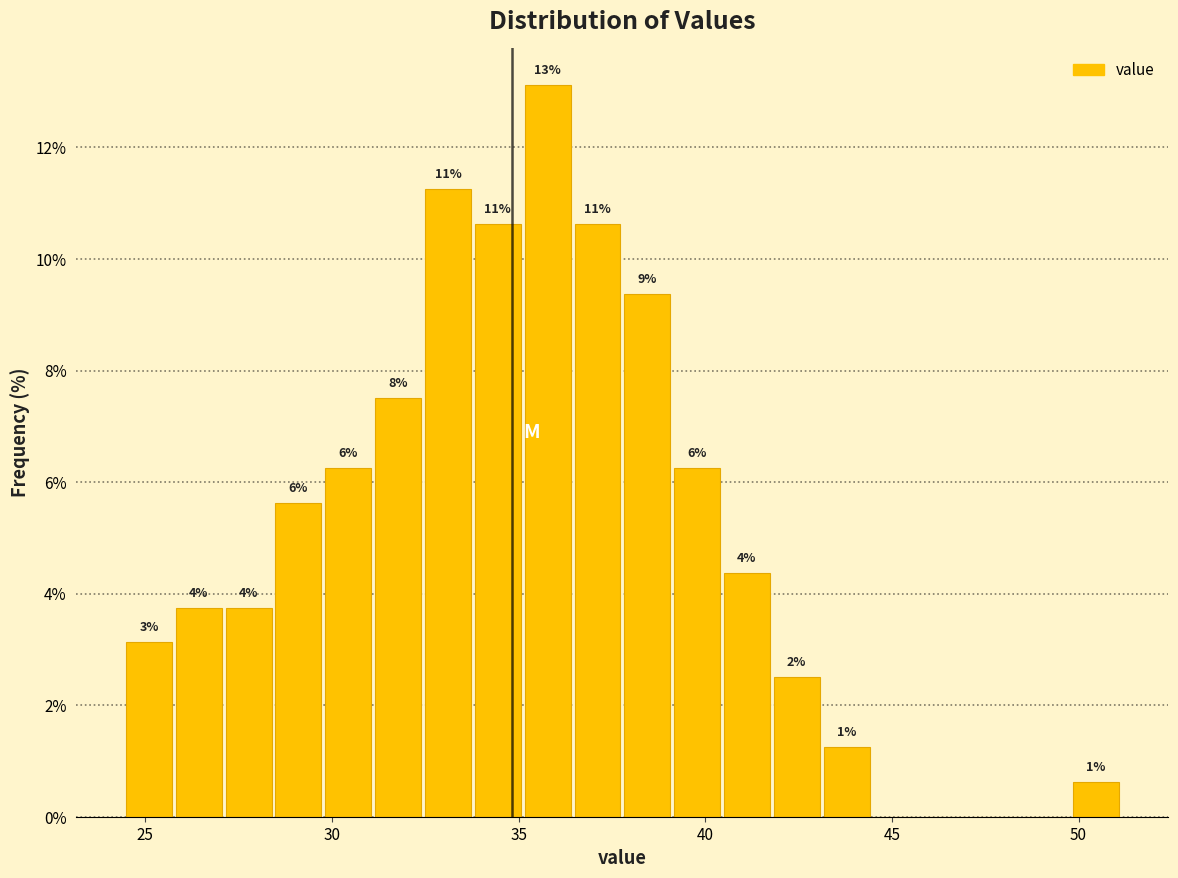

Around what value on the x-axis is the tallest bar? Give the approximate position of its centre, as read against the axis.

36.0